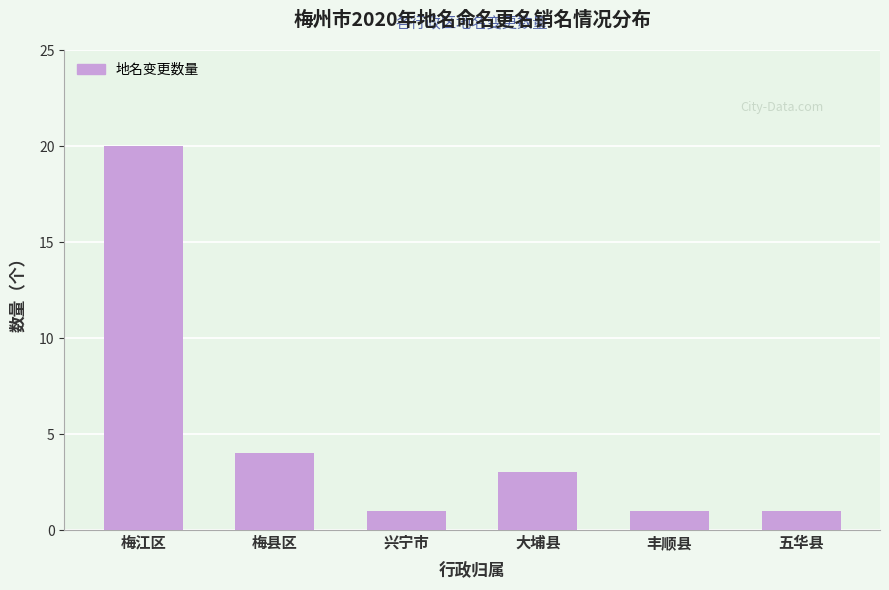

Reading left to right, extract all data points from this chart.

20	4	1	3	1	1